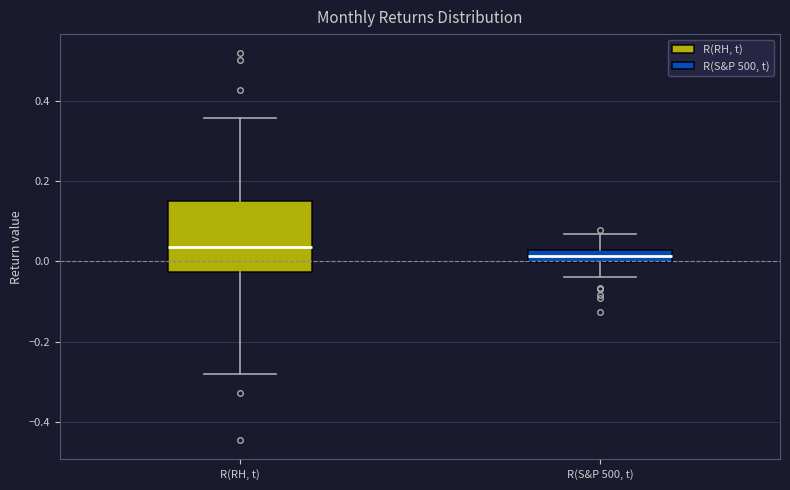

Where does the upper whisker of the box for R(S&P 500, t) end on the y-axis? The values are not printed on the chart, so give them approximately, as read against the axis.

0.06